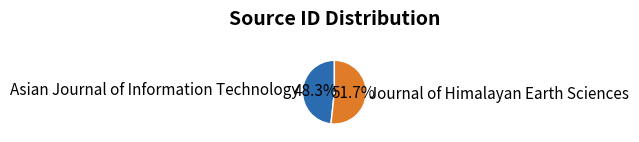

Is there any slice that represents more than half of the pie?

Yes